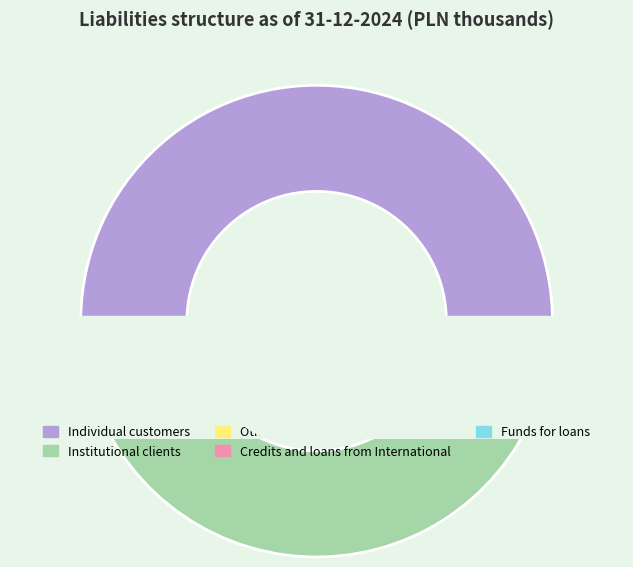

Which category has the biggest portion of the pie?

Individual customers